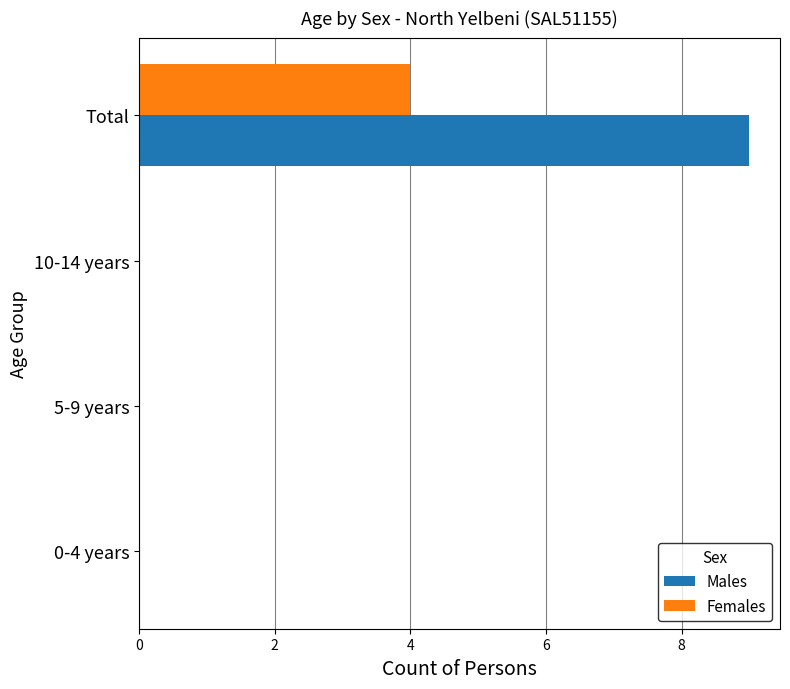

True or false: Males has a value of 9 at Total.

True